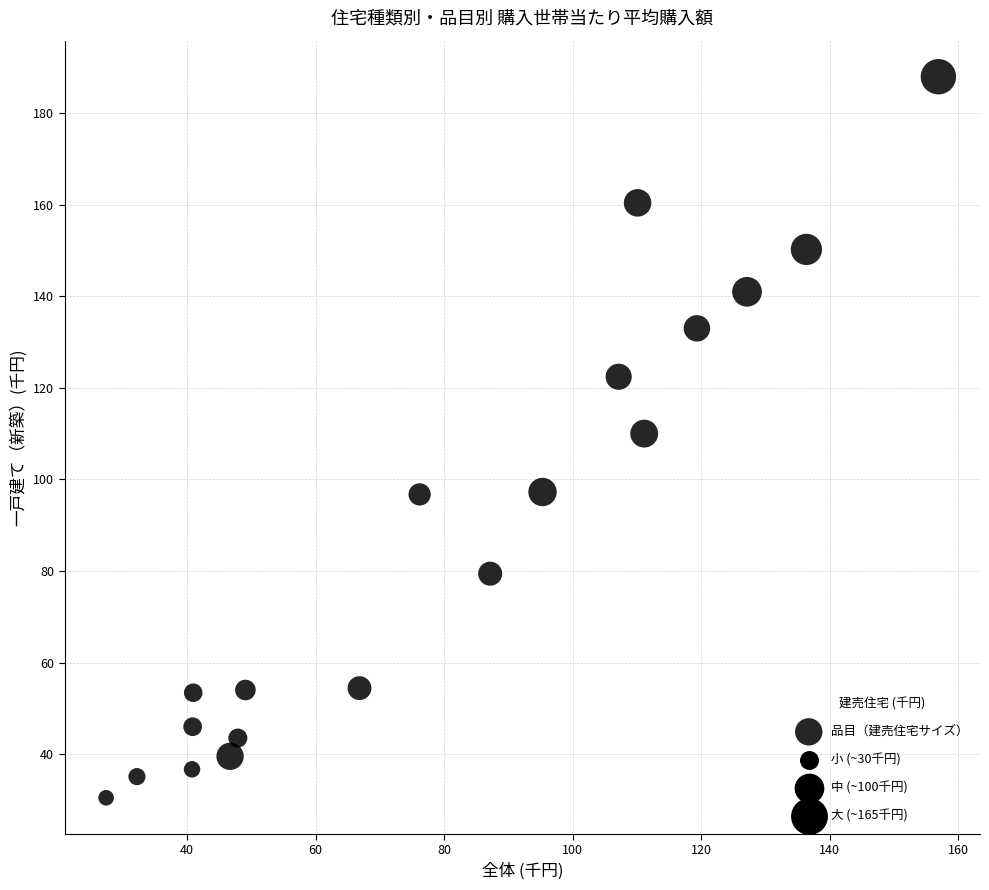

What is the range of X values (max minus min)?

129.5